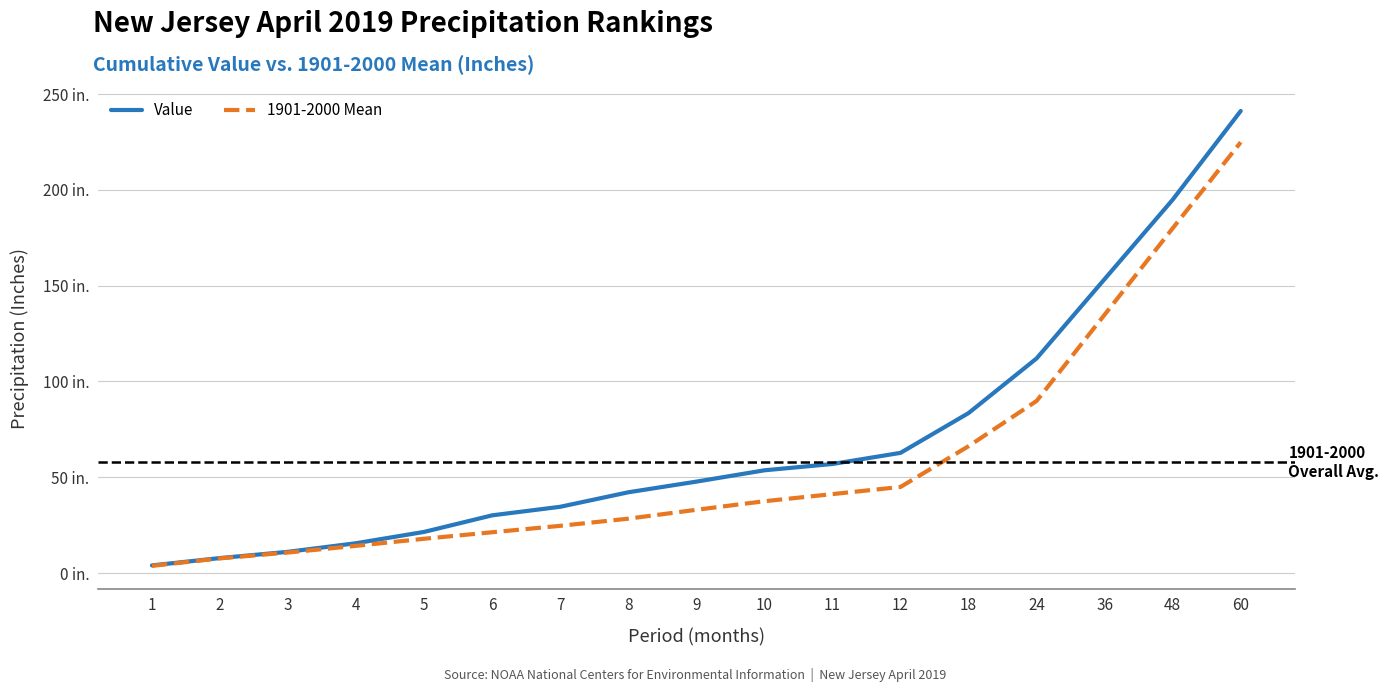

Where is 1901-2000 Mean nearest to the value 114?

36